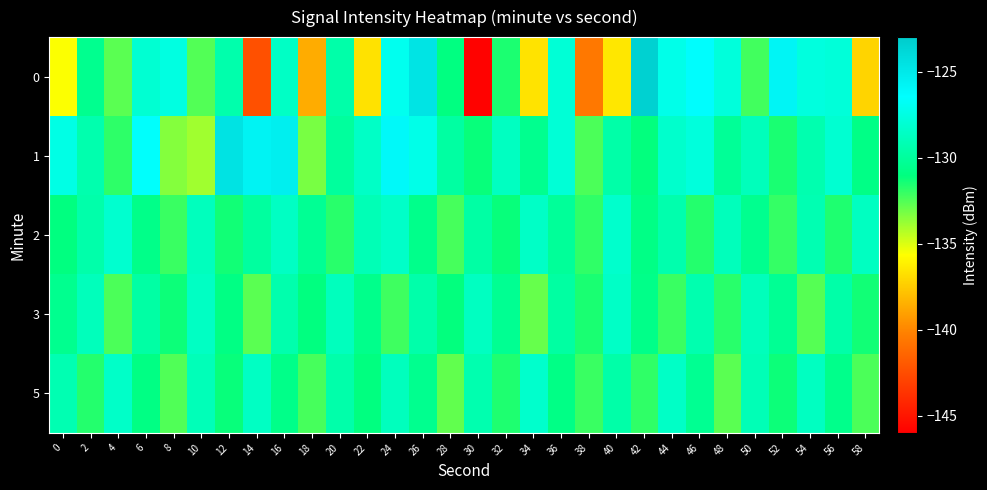

Reading left to right, extract all data points from this chart.

0: 0=-135.6	2=-130.5	4=-132.7	6=-128.0	8=-127.5	10=-132.5	12=-129.5	14=-142.3	16=-128.6	18=-138.6	20=-129.5	22=-136.7	24=-127.0	26=-124.7	28=-131.0	30=-145.9	32=-131.6	34=-136.6	36=-127.9	38=-140.5	40=-136.5	42=-123.4	44=-127.2	46=-126.3	48=-127.7	50=-132.2	52=-125.9	54=-127.6	56=-127.8	58=-137.2
1: 0=-127.4	2=-129.4	4=-131.9	6=-126.6	8=-133.4	10=-133.9	12=-124.7	14=-125.7	16=-125.4	18=-133.2	20=-130.0	22=-128.5	24=-126.1	26=-127.3	28=-129.8	30=-131.2	32=-128.7	34=-130.5	36=-127.9	38=-132.4	40=-129.6	42=-131.1	44=-128.3	46=-127.7	48=-130.2	50=-128.9	52=-131.5	54=-129.3	56=-128.1	58=-130.8
2: 0=-131.0	2=-129.5	4=-128.2	6=-130.7	8=-132.1	10=-128.8	12=-131.4	14=-129.9	16=-128.6	18=-130.3	20=-131.8	22=-129.1	24=-128.4	26=-130.6	28=-132.3	30=-129.7	32=-131.2	34=-128.5	36=-130.1	38=-131.9	40=-128.3	42=-130.8	44=-129.4	46=-131.7	48=-128.9	50=-130.5	52=-132.0	54=-129.2	56=-131.6	58=-128.7
3: 0=-130.5	2=-128.9	4=-132.4	6=-129.7	8=-131.3	10=-128.6	12=-130.9	14=-132.7	16=-129.4	18=-131.0	20=-128.8	22=-130.6	24=-132.2	26=-129.5	28=-131.1	30=-128.7	32=-130.4	34=-132.9	36=-129.8	38=-131.5	40=-128.5	42=-130.7	44=-132.1	46=-129.3	48=-131.8	50=-128.9	52=-130.3	54=-132.6	56=-129.6	58=-131.4
5: 0=-129.2	2=-131.7	4=-128.4	6=-130.9	8=-132.5	10=-129.0	12=-131.2	14=-128.6	16=-130.7	18=-132.3	20=-129.5	22=-131.0	24=-128.8	26=-130.5	28=-132.8	30=-129.3	32=-131.6	34=-128.3	36=-130.8	38=-132.1	40=-129.6	42=-131.9	44=-128.5	46=-130.4	48=-132.7	50=-129.1	52=-131.3	54=-128.7	56=-130.6	58=-132.4